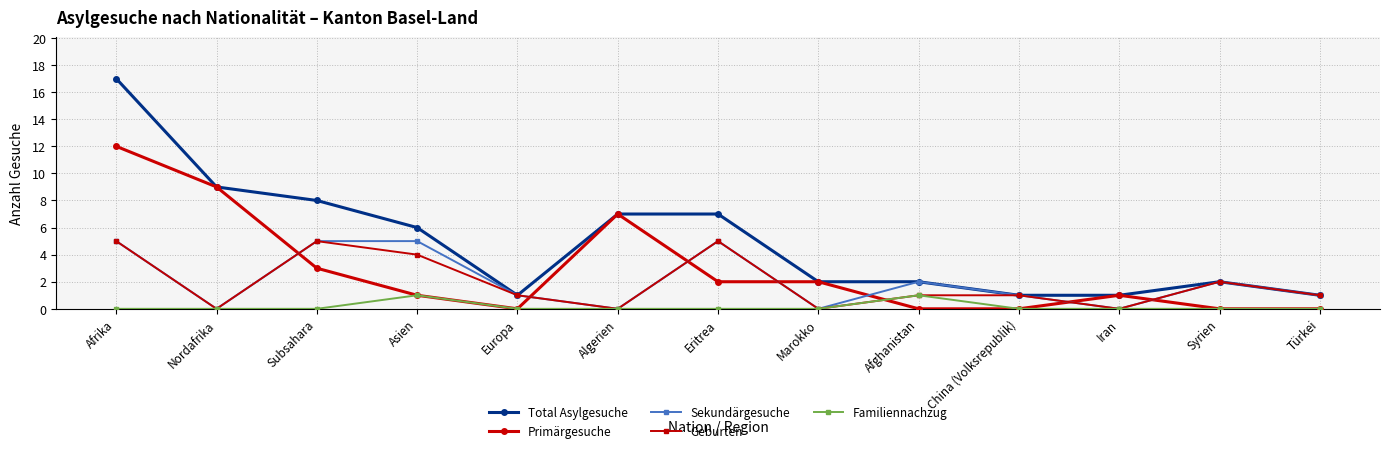

Which series ends up on top after the final intersection of Geburten and Primärgesuche?

Geburten